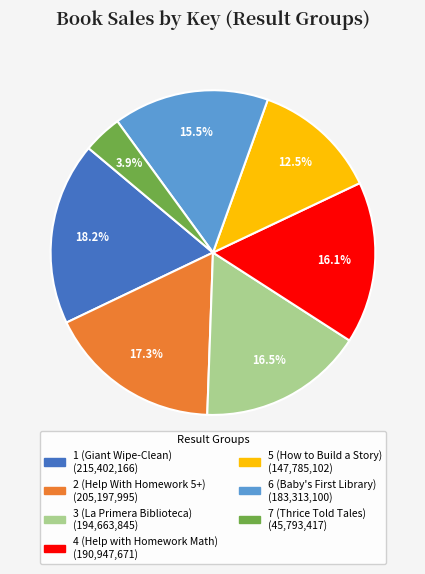

Between 5 (How to Build a Story) and 3 (La Primera Biblioteca), which is larger?

3 (La Primera Biblioteca)